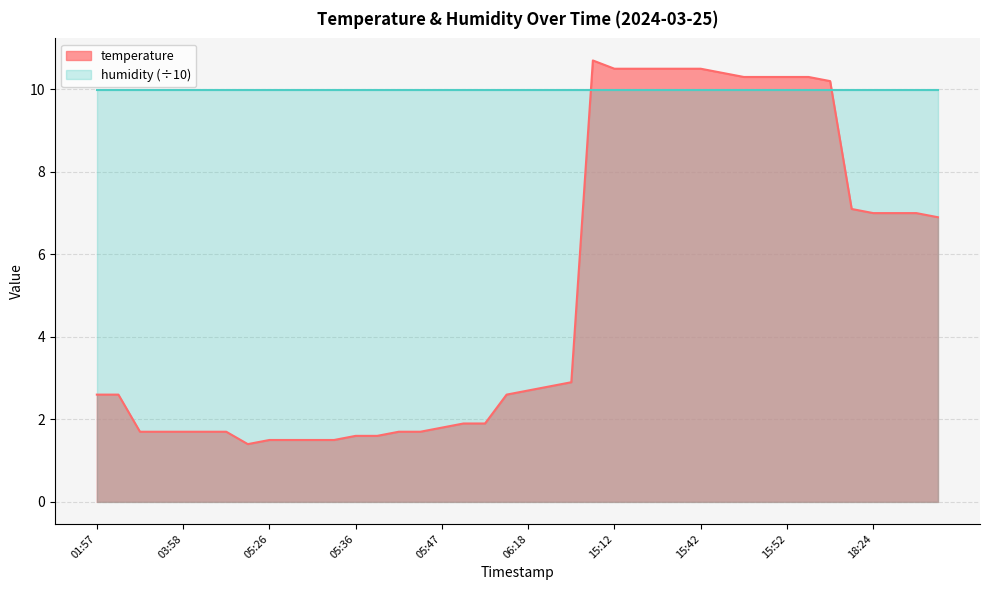

At which label is the value closest to 6?

18:32